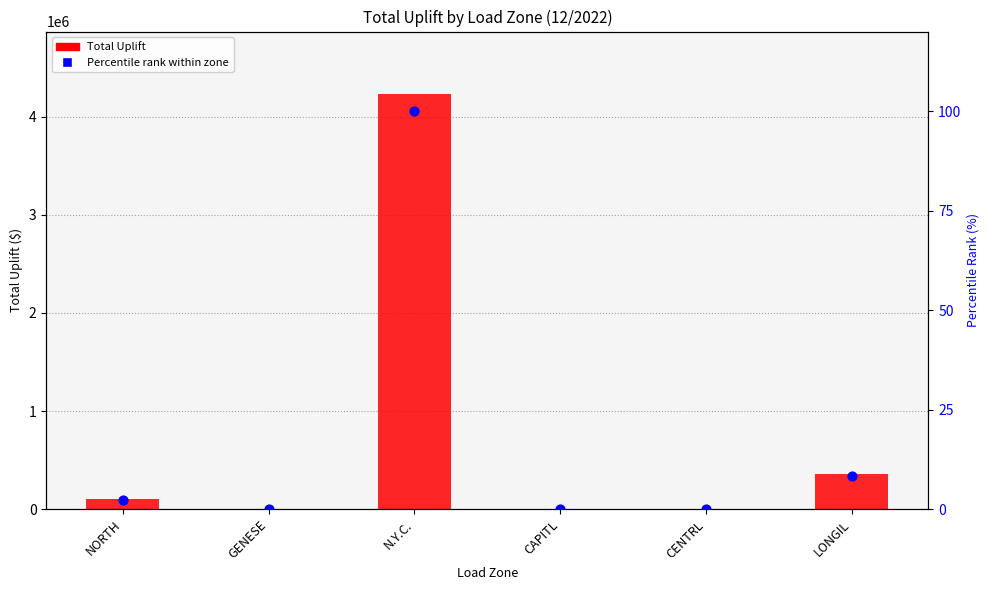

At how many categories does at least one series exceed 307714?

2